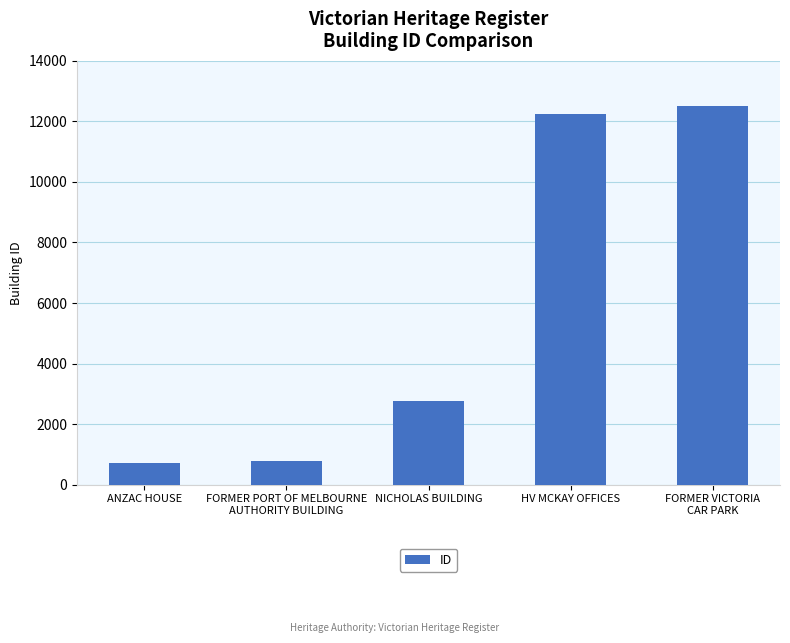

Are the bars horizontal?

No